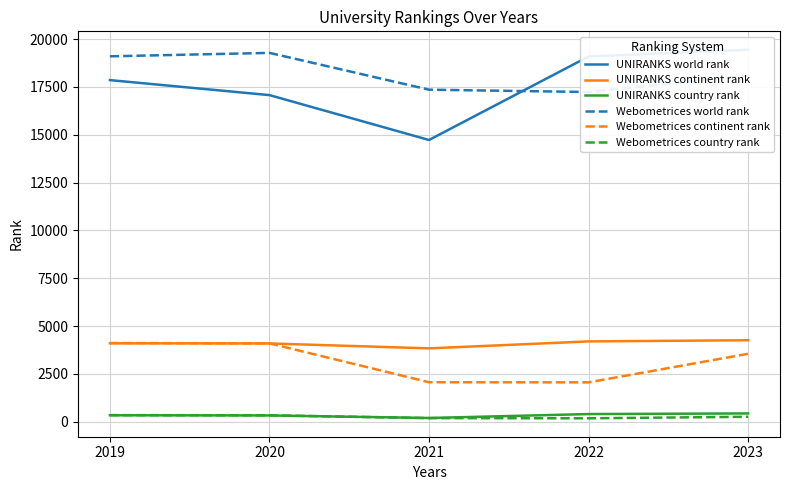

The Webometrices country rank series shows 399 at 2023. True or false?

False